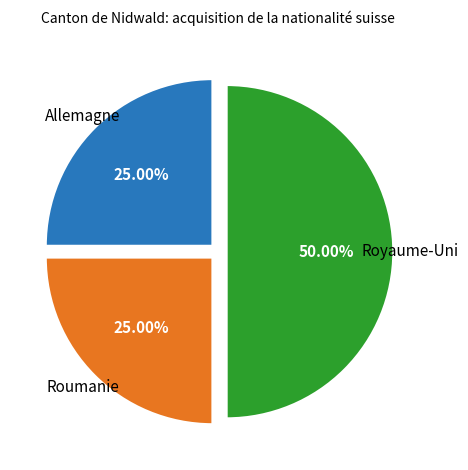

What is the largest slice in the pie chart?

Royaume-Uni